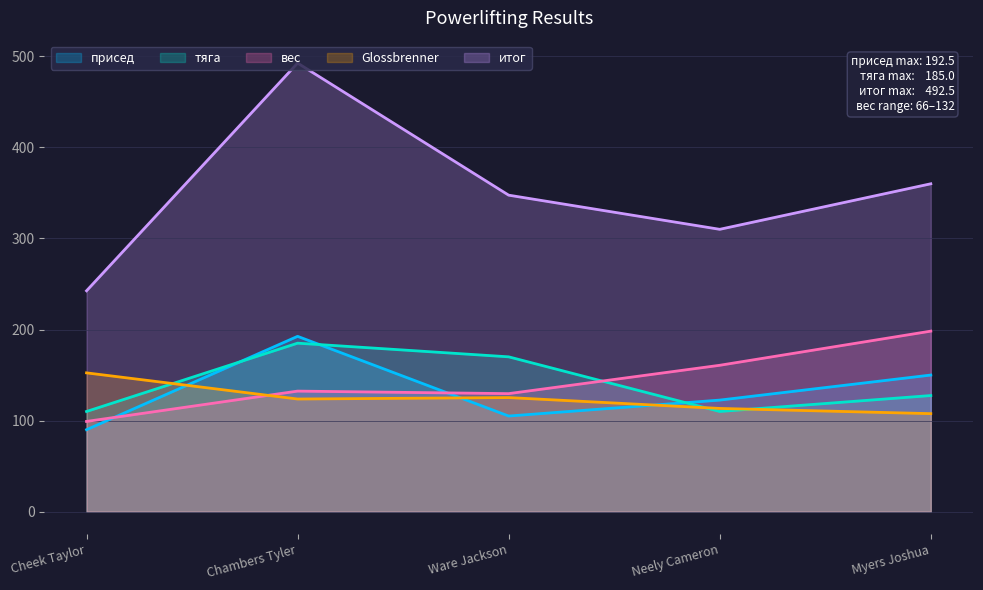

What is the sum of all Glossbrenner values?

622.3